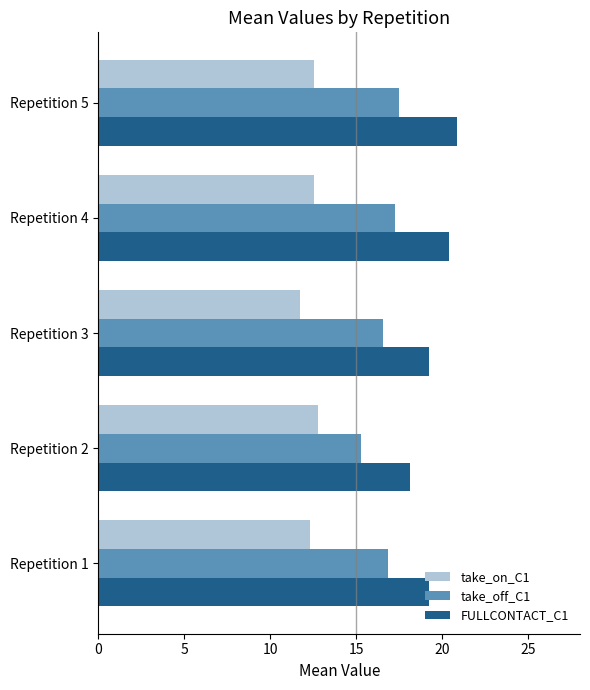

What are all the series names shown in the legend?

take_on_C1, take_off_C1, FULLCONTACT_C1